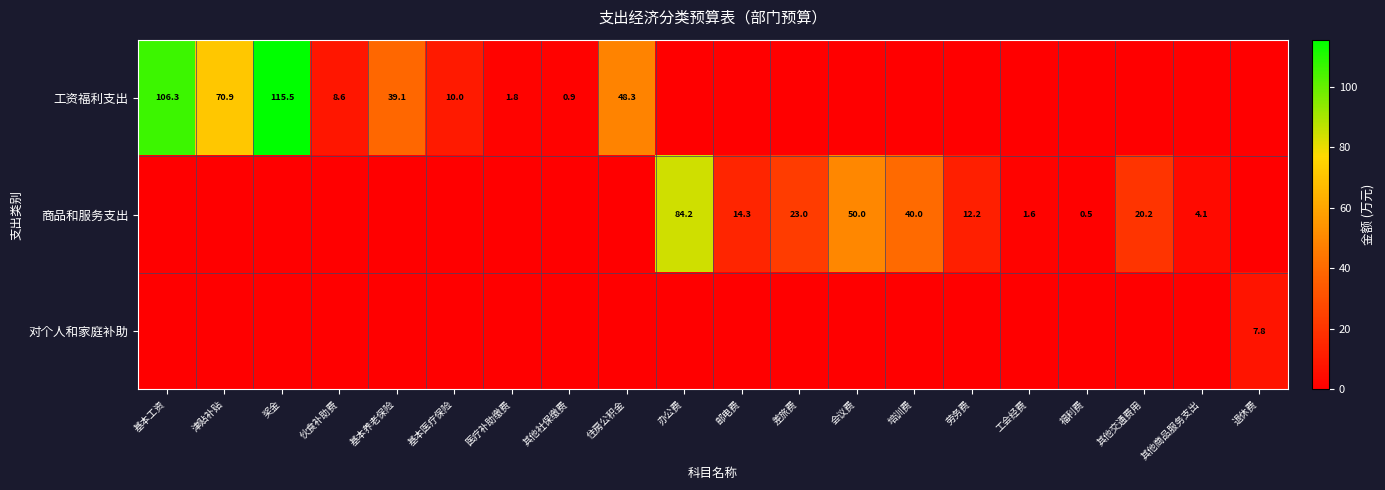

The value of 工资福利支出 at 基本医疗保险 is 6.1. True or false?

False